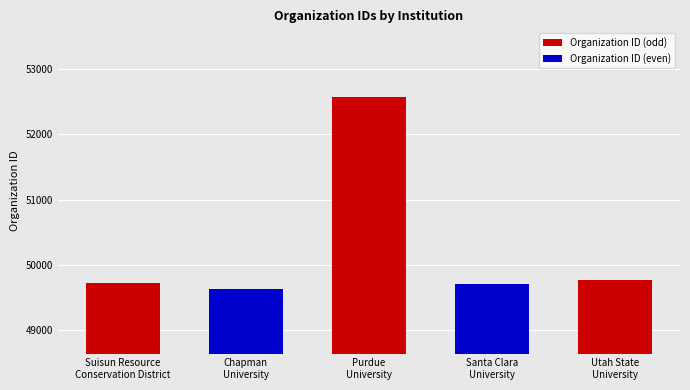

What position from the right is Santa Clara
University?

2